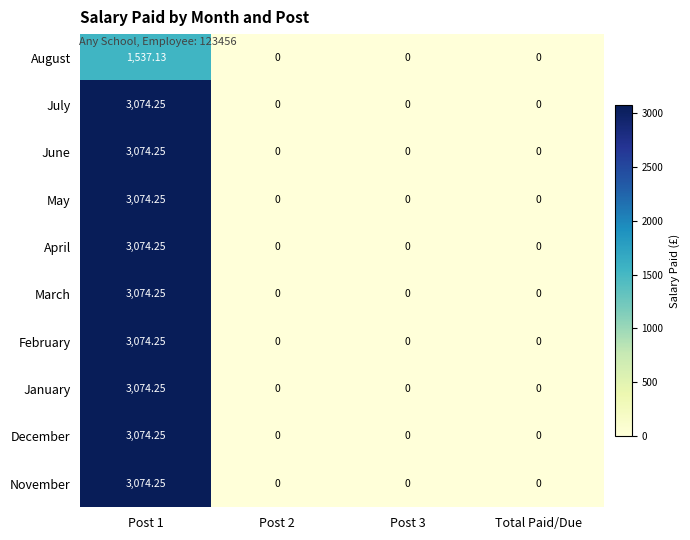

Is the value of December at Total Paid/Due greater than the value of August at Post 1?

No